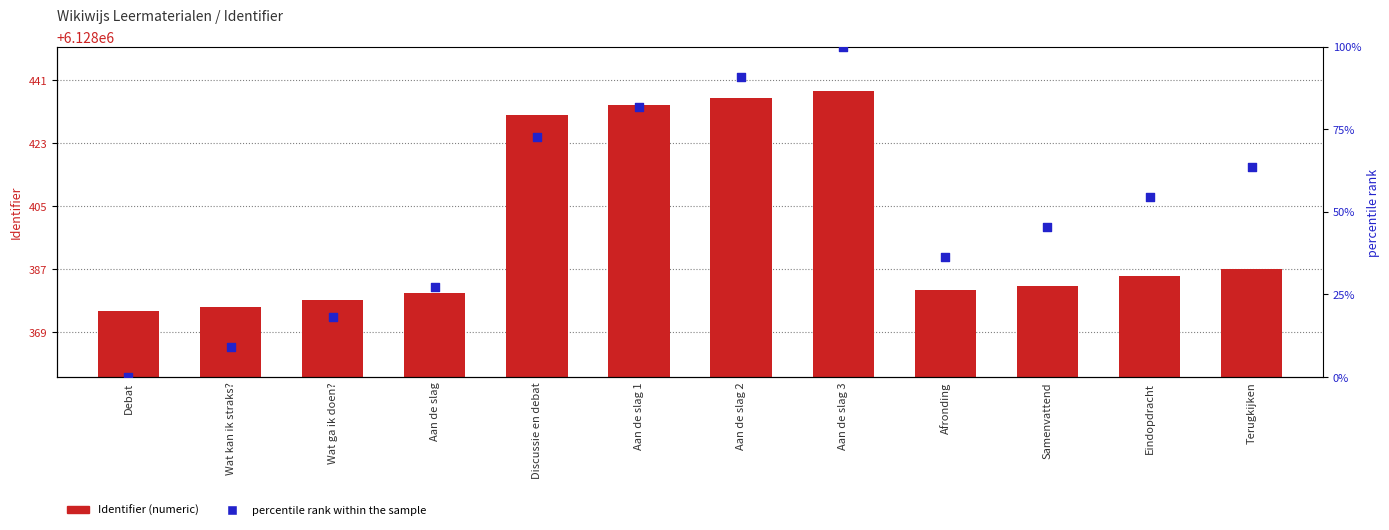

Which series contains the lowest Y value?

percentile rank within the sample